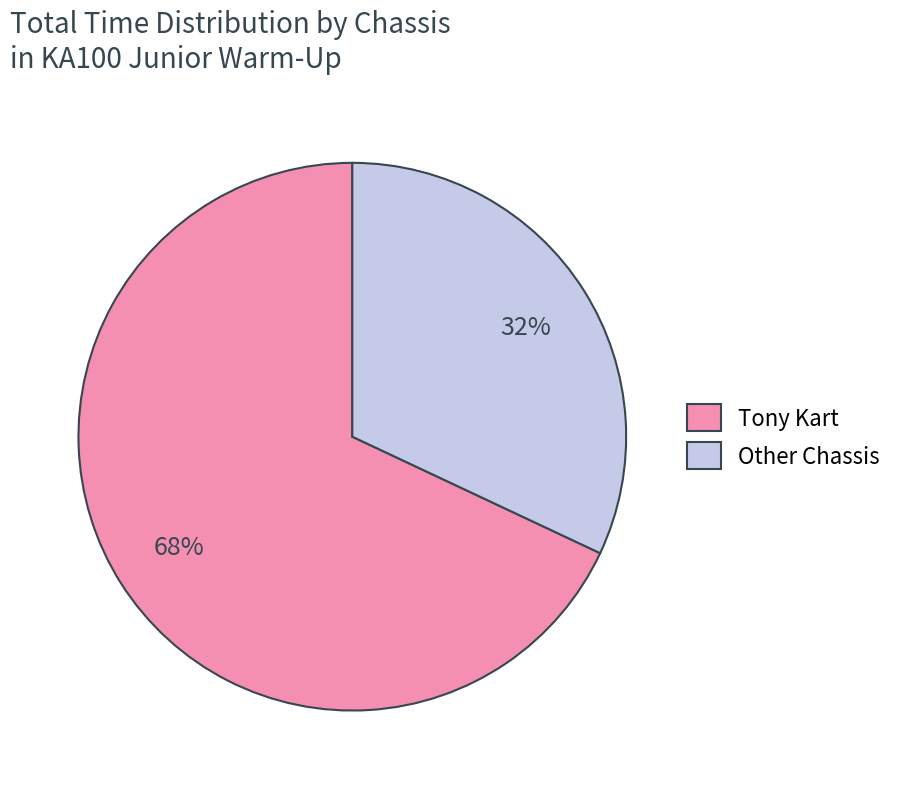

How many slices are in this pie chart?

2